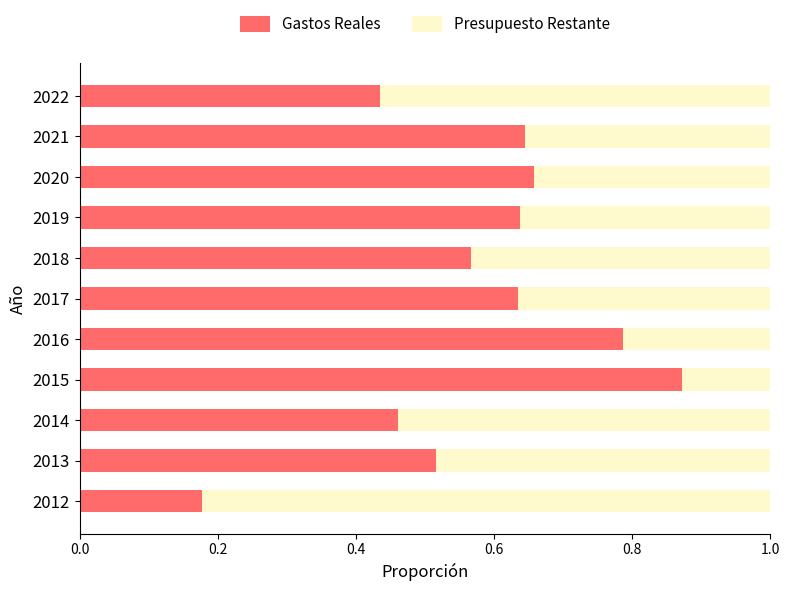

What are all the series names shown in the legend?

Gastos Reales, Presupuesto Restante